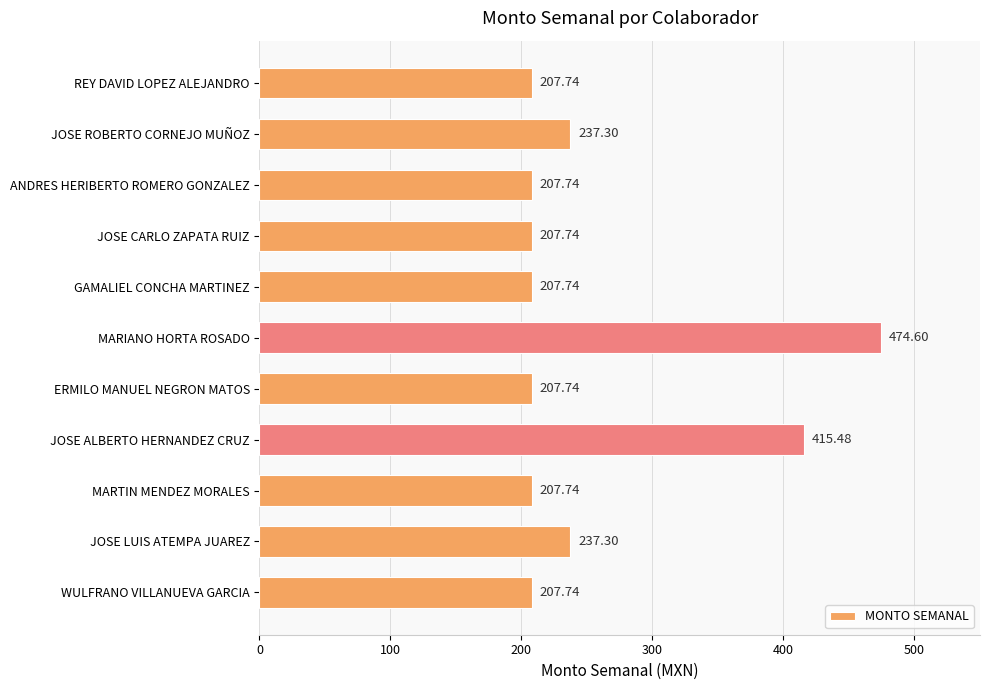

What is the minimum value shown in the chart?

207.7